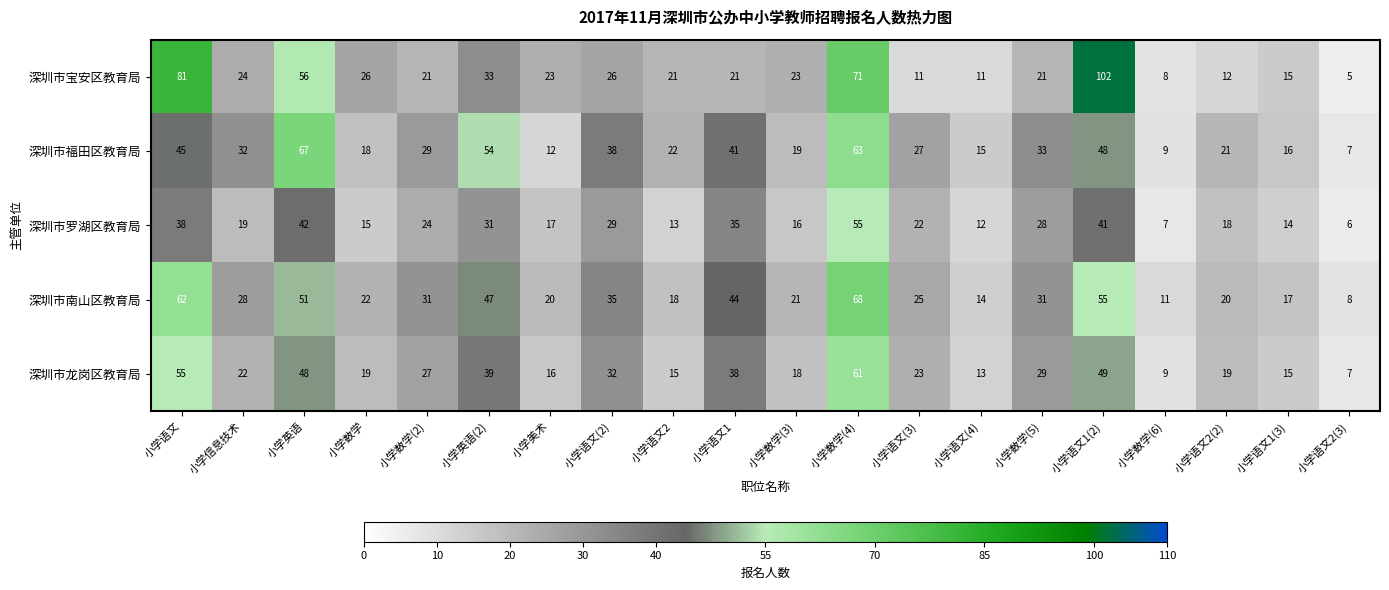

At which category does the chart reach its peak across all series?

小学语文1(2)